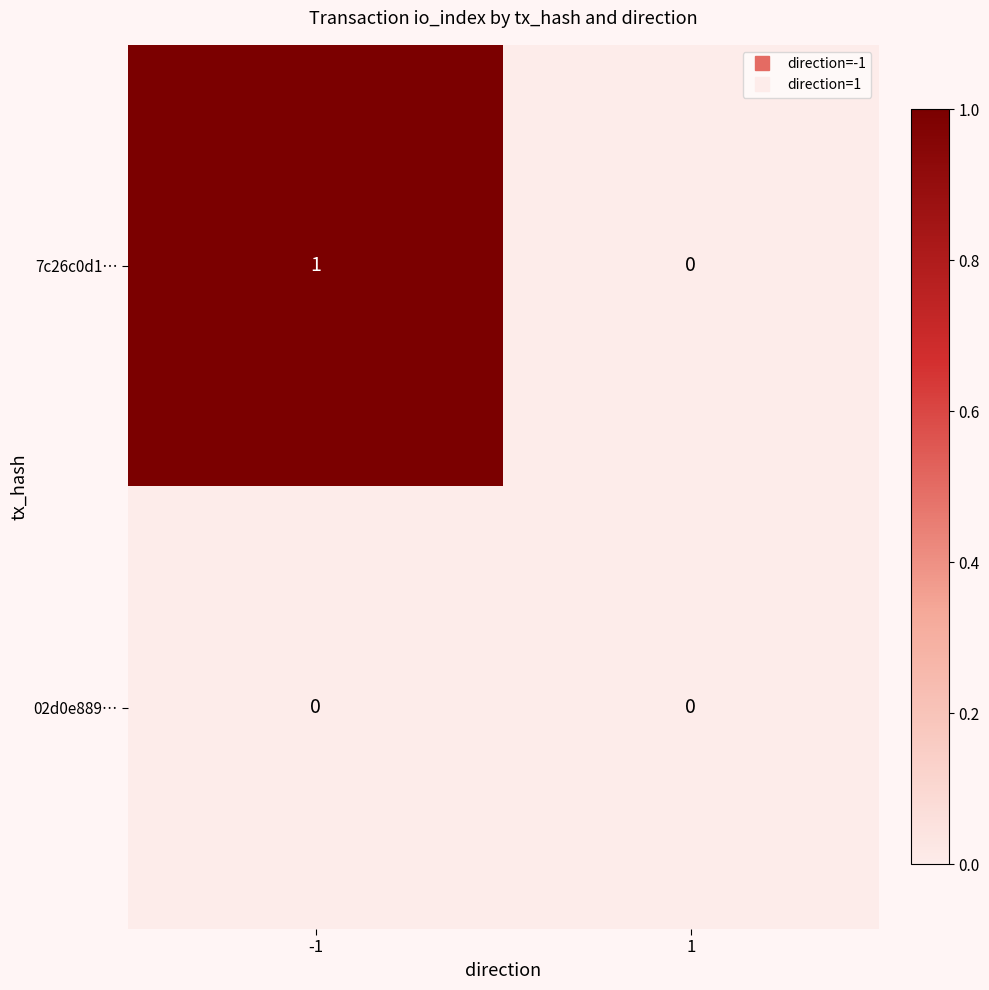

Rank the series by their maximum value, from lowest to highest.

02d0e889…, 7c26c0d1…